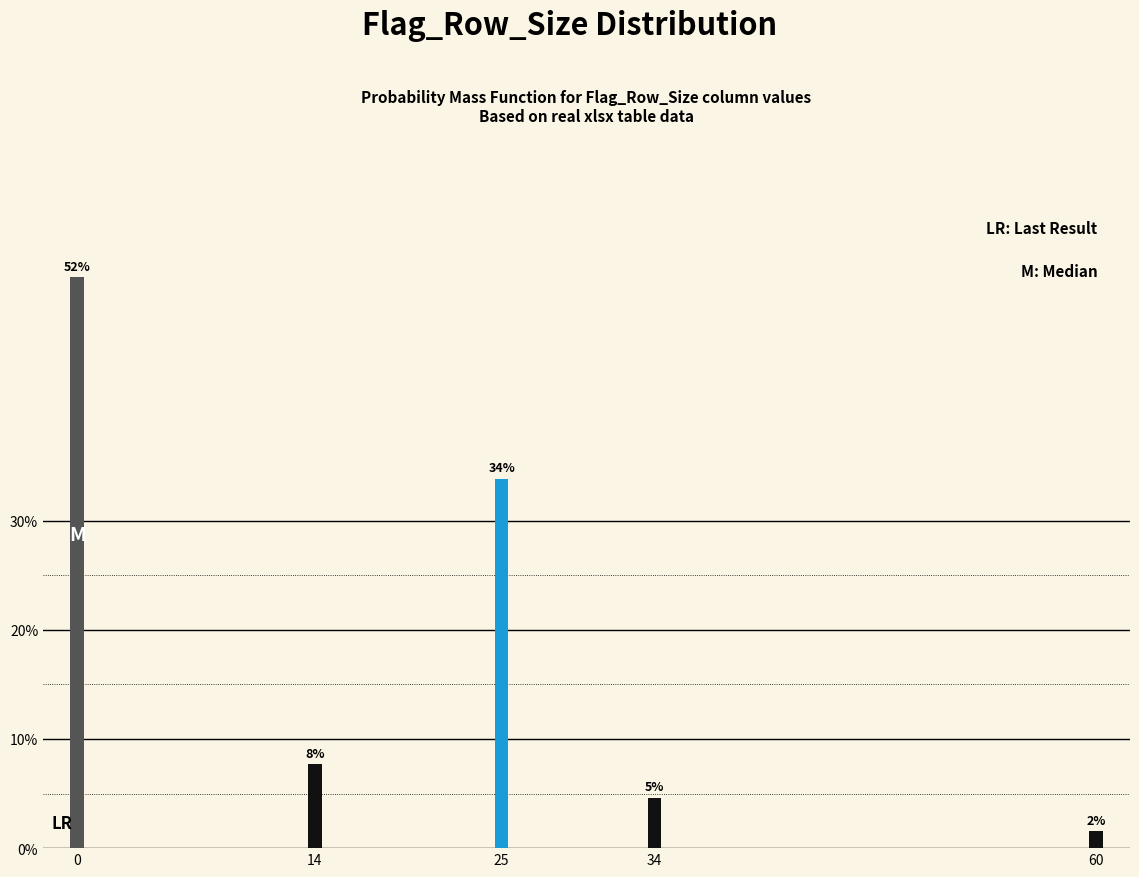

Does the chart contain any negative values?

No